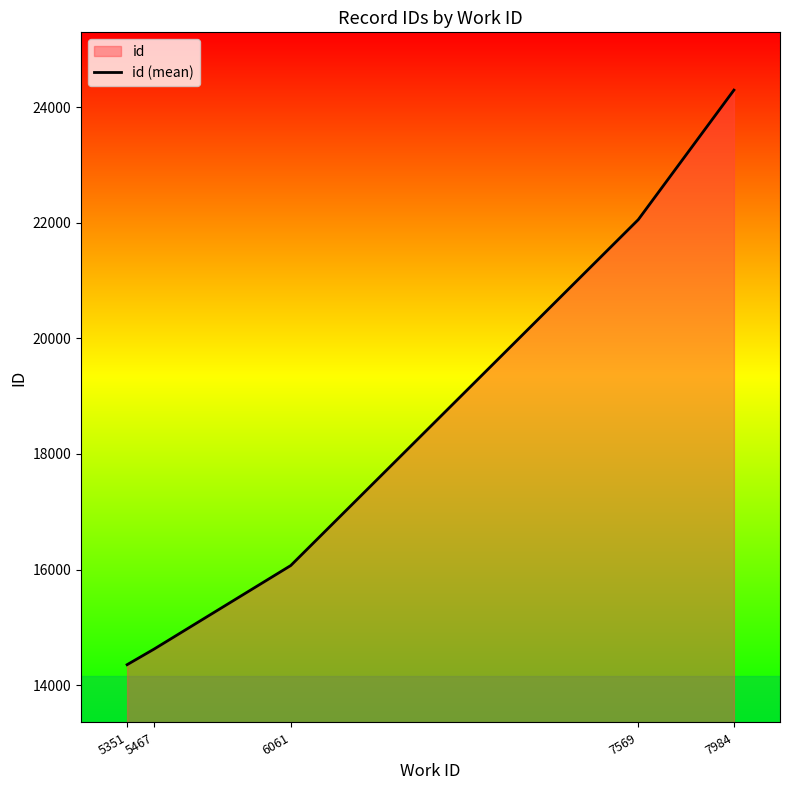

The chart shows a value of 24296.0 at 7984. True or false?

True